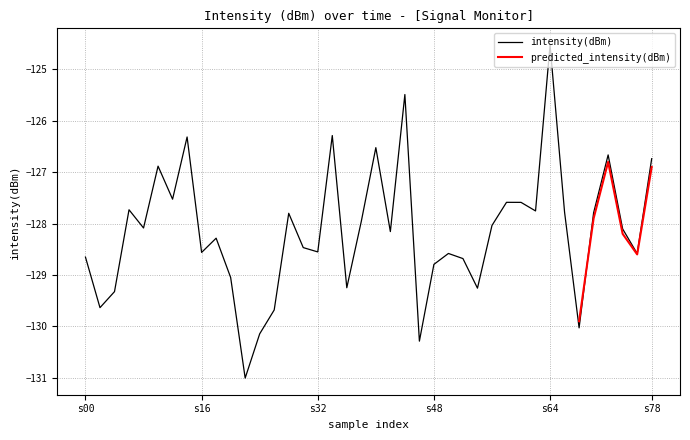

At which label does intensity(dBm) reach its peak?

s64